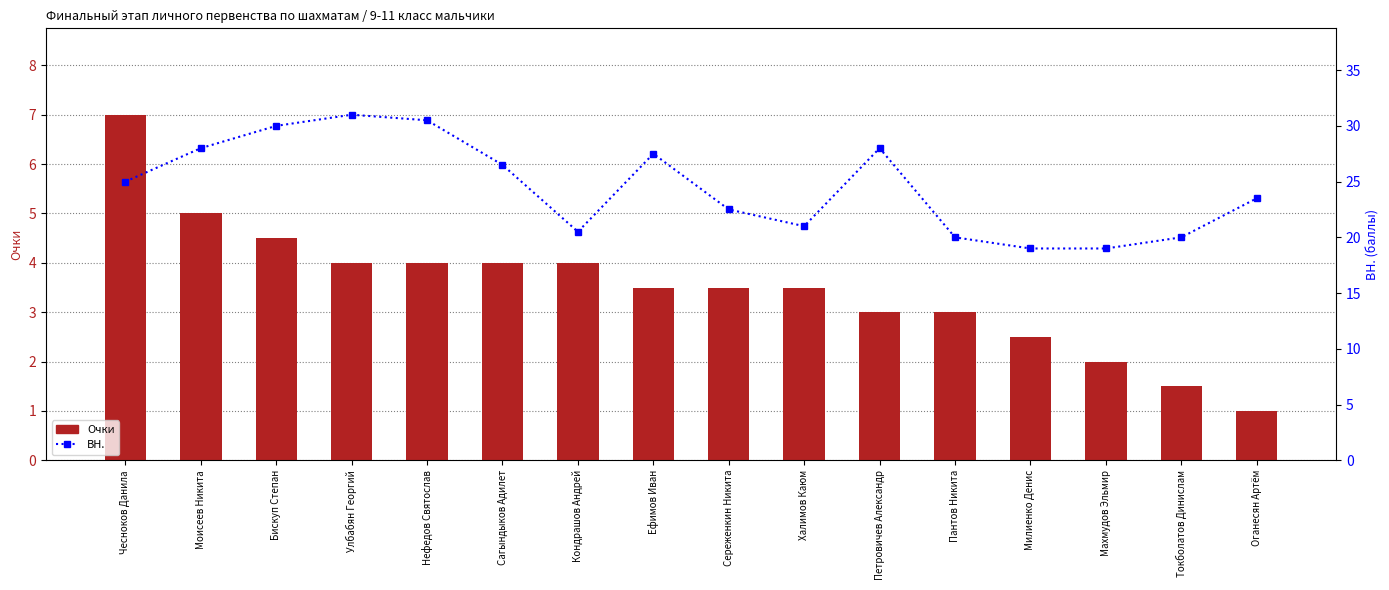

What is the total value across all series at Токболатов Динислам?

21.5